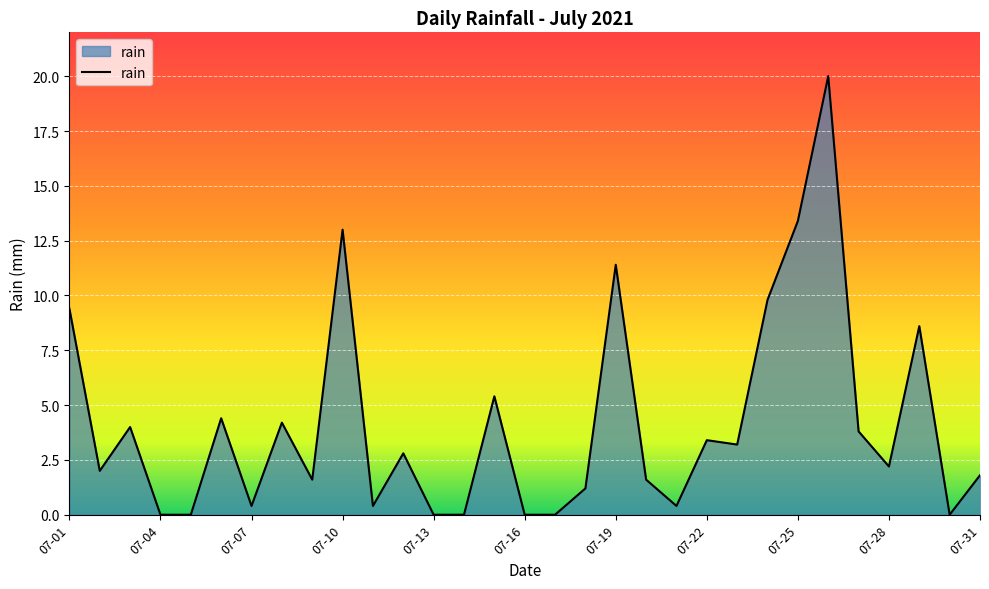

What is the difference between the maximum and minimum values?

20.0